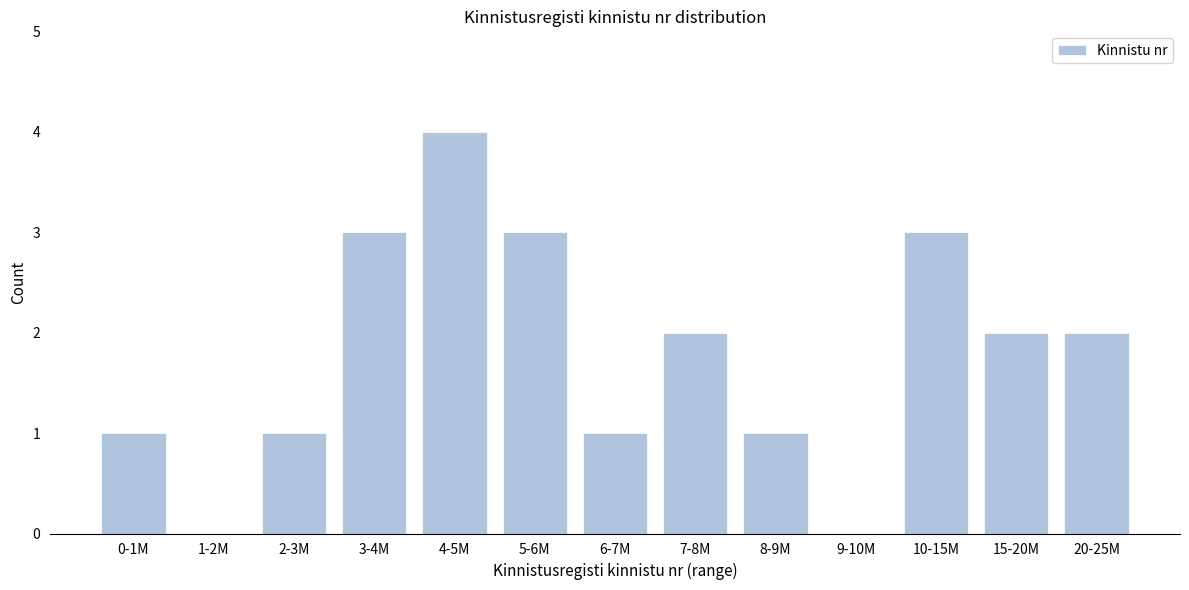

Reading left to right, transcribe all the data shown in this chart.

0-1M=1	1-2M=0	2-3M=1	3-4M=3	4-5M=4	5-6M=3	6-7M=1	7-8M=2	8-9M=1	9-10M=0	10-15M=3	15-20M=2	20-25M=2